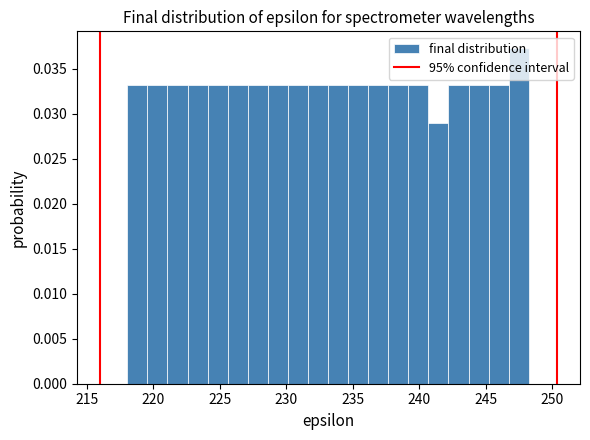

Around what value on the x-axis is the tallest bar? Give the approximate position of its centre, as read against the axis.

247.5